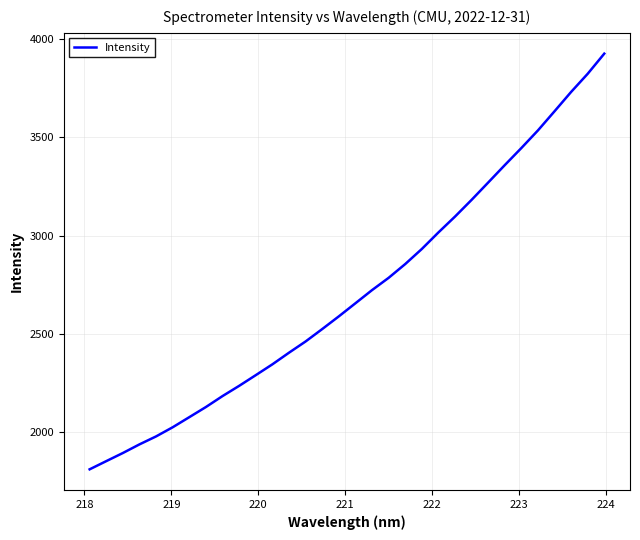

How many lines are shown in the chart?

1